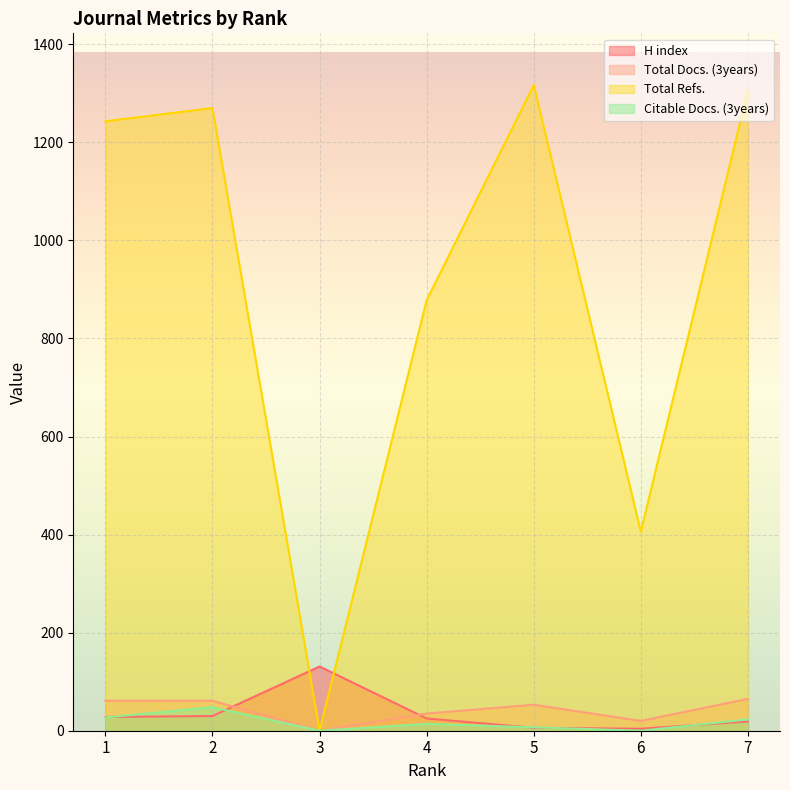

Does the chart display data point markers on the line(s)?

No